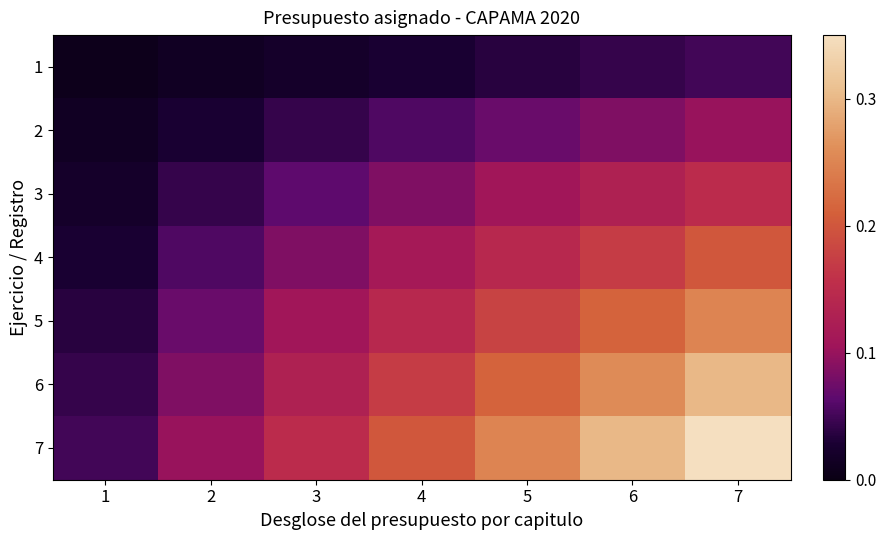

Rank the series by their maximum value, from lowest to highest.

1, 2, 3, 4, 5, 6, 7